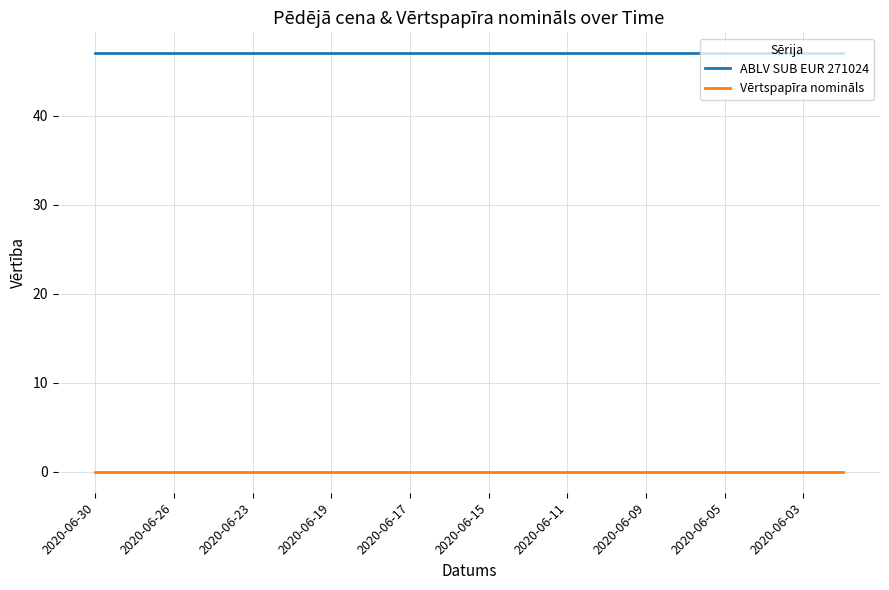

True or false: Vērtspapīra nomināls and ABLV SUB EUR 271024 cross at least once.

False